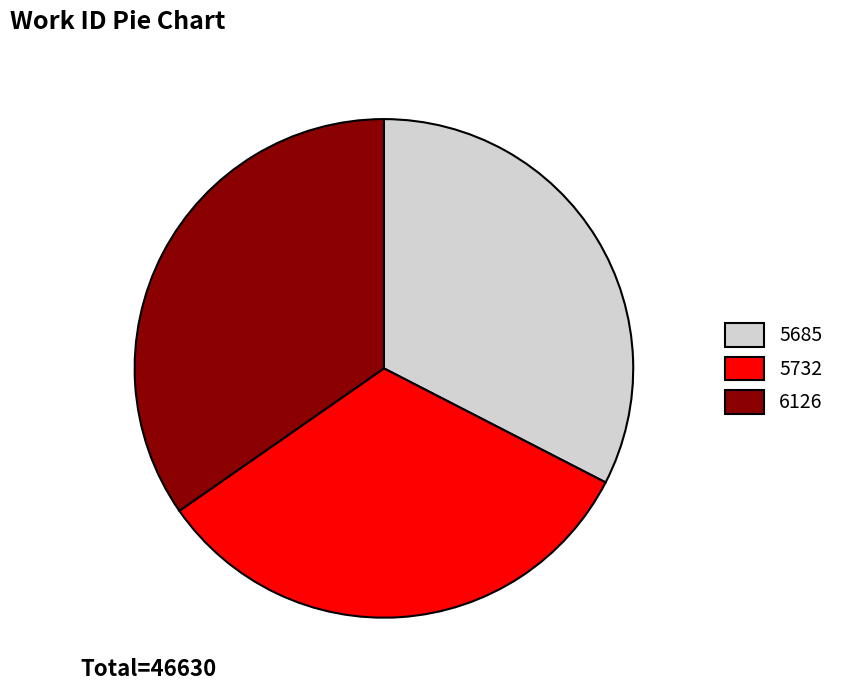

Is there any slice that represents more than half of the pie?

No